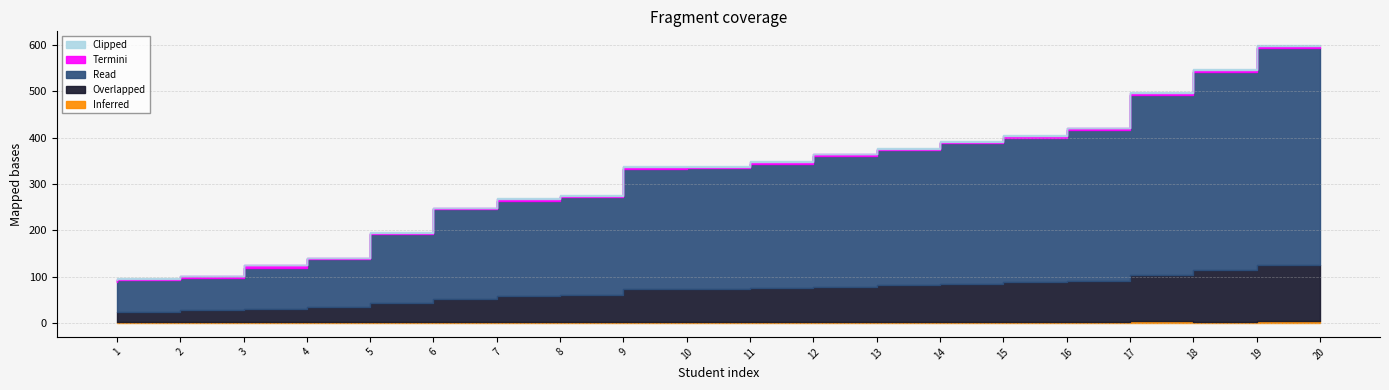

How many lines are shown in the chart?

5